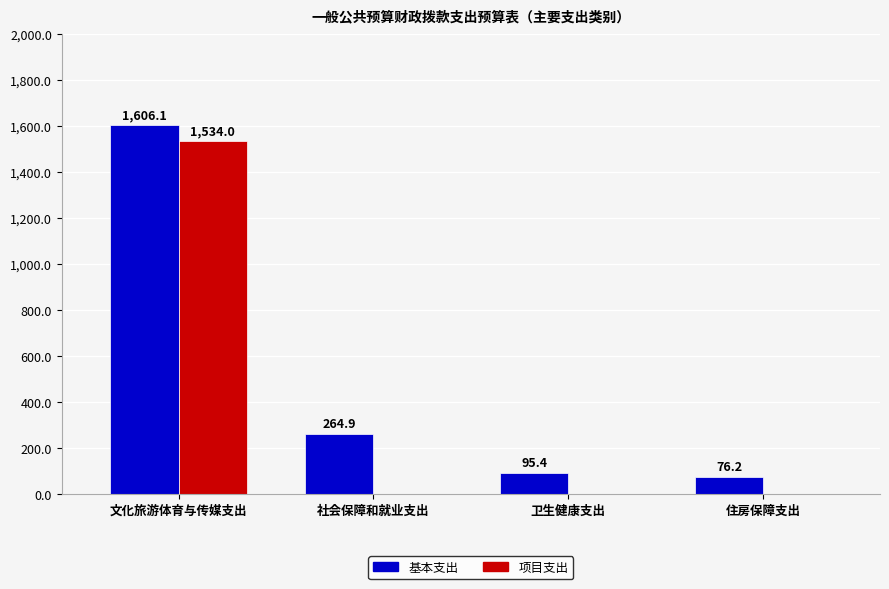

At which label does 基本支出 first exceed 264?

文化旅游体育与传媒支出